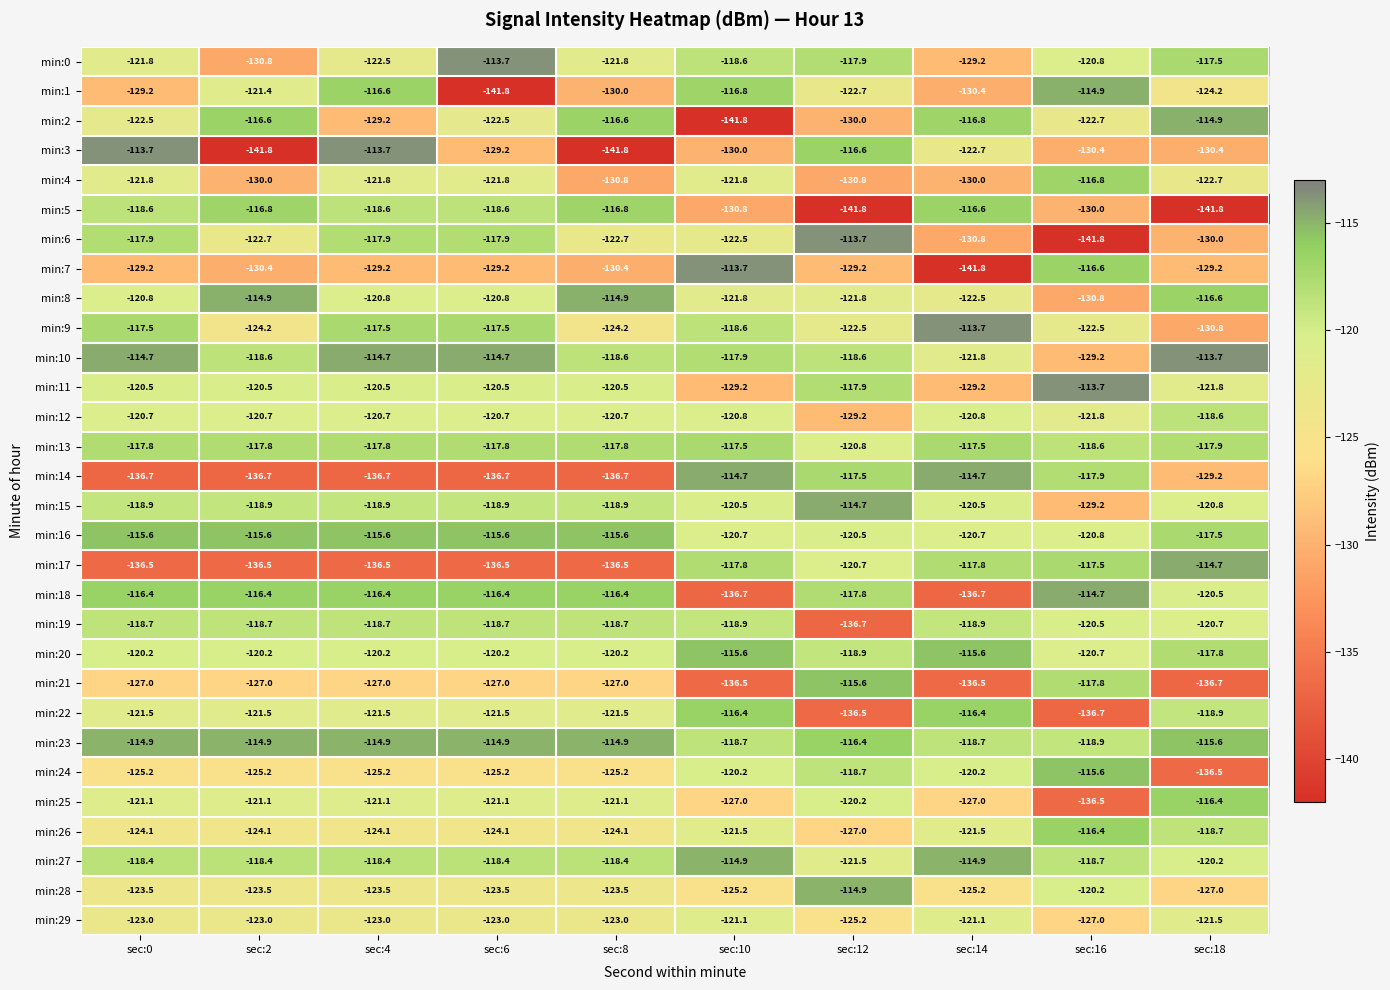

What is the difference between the highest and lowest values at sec:10?

28.1